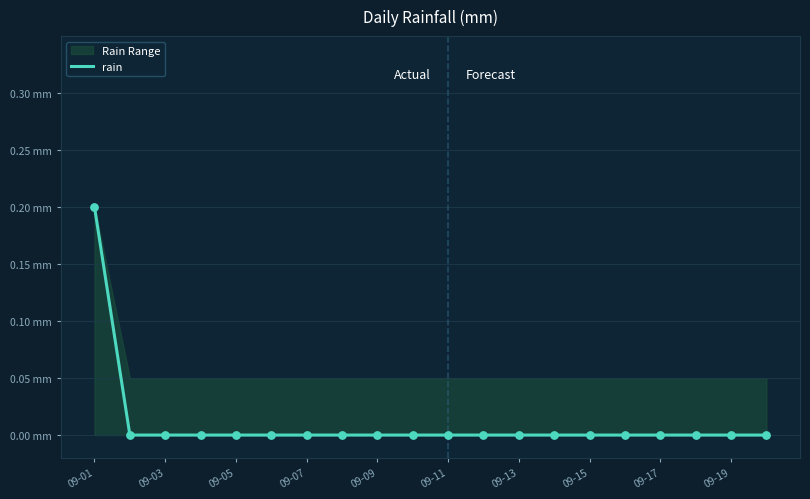

Which has a higher value, 09-17 or 13?

09-17